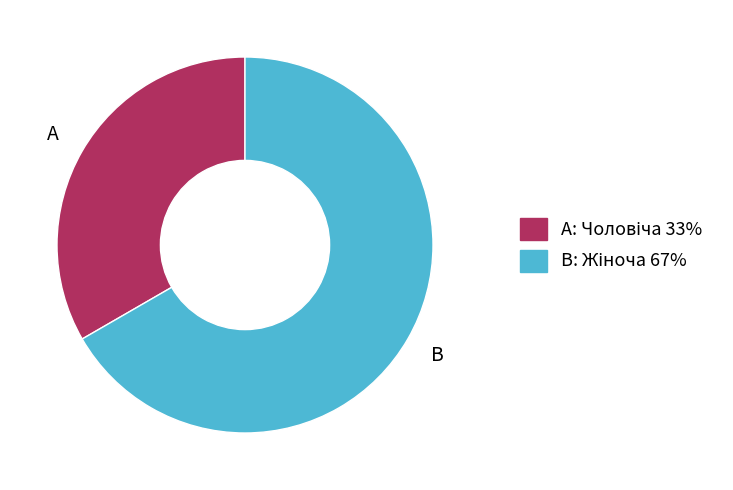

Is there a majority slice in this chart?

Yes